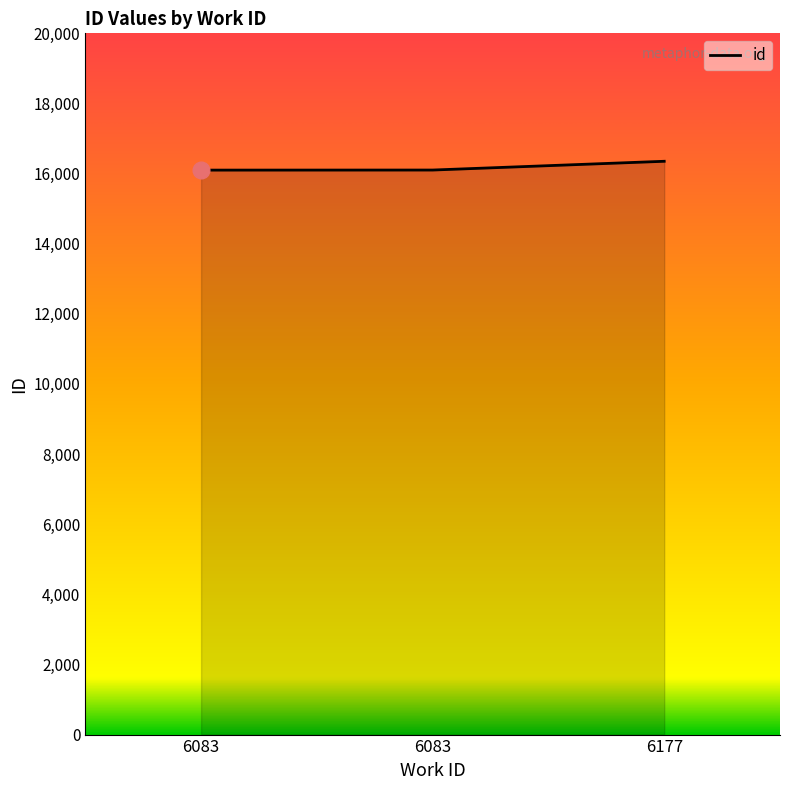

Does the chart have visible grid lines?

No